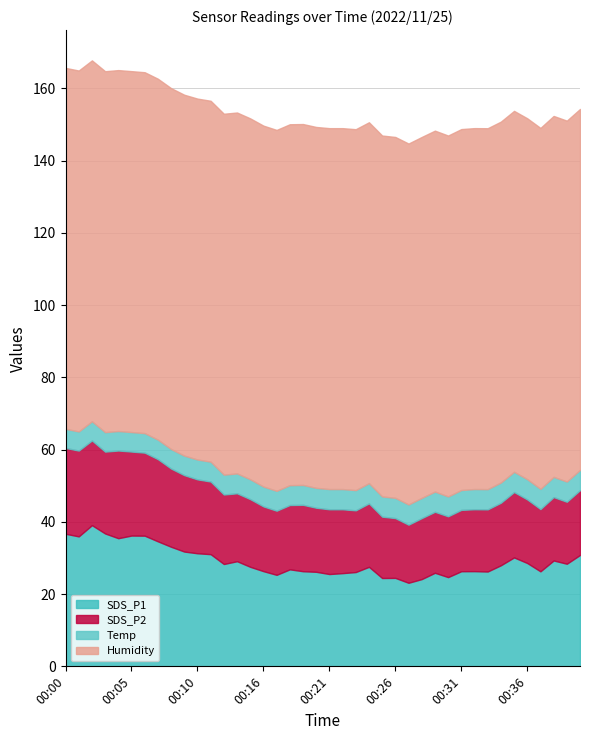

What value does the SDS_P1 series have at 00:06?

36.2